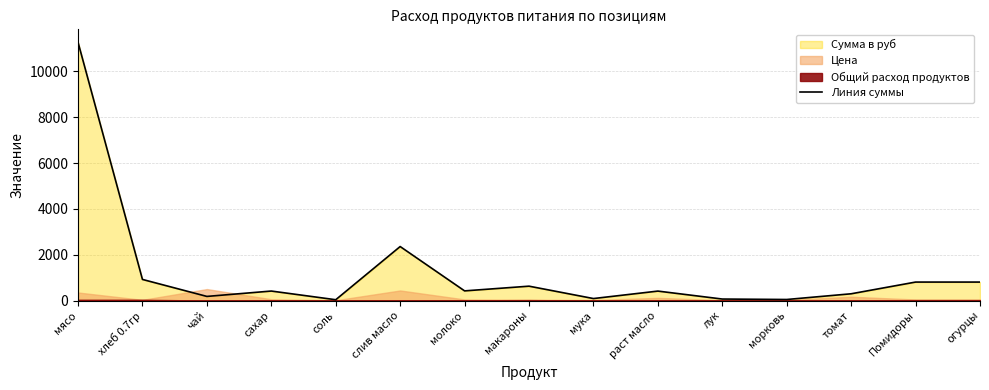

Reading left to right, what are all the values shown in this chart?

11277.0	920.5	179.0	413.5	34.4	2356.8	420.6	626.5	85.9	411.7	64.4	44.8	294.1	805.5	805.5